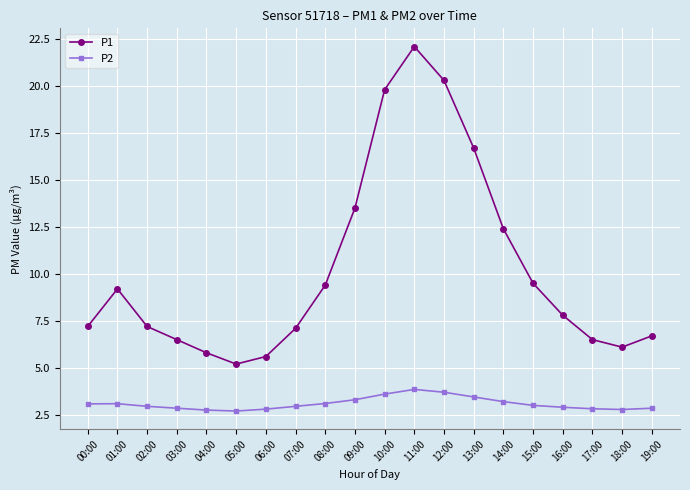

True or false: P2 and P1 intersect in this chart.

False